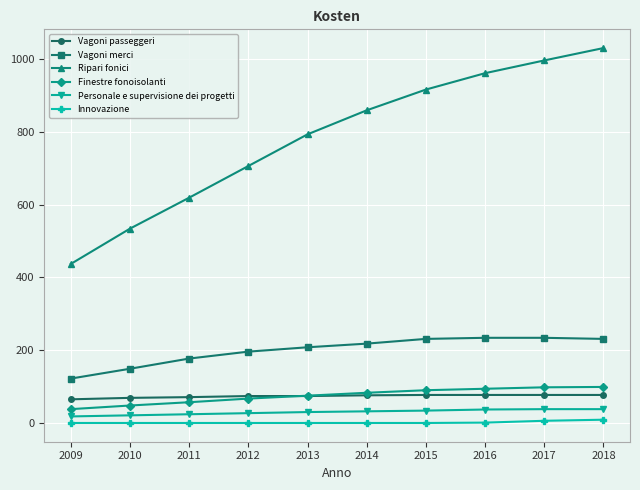

What is the total value across all series at 2013?

1180